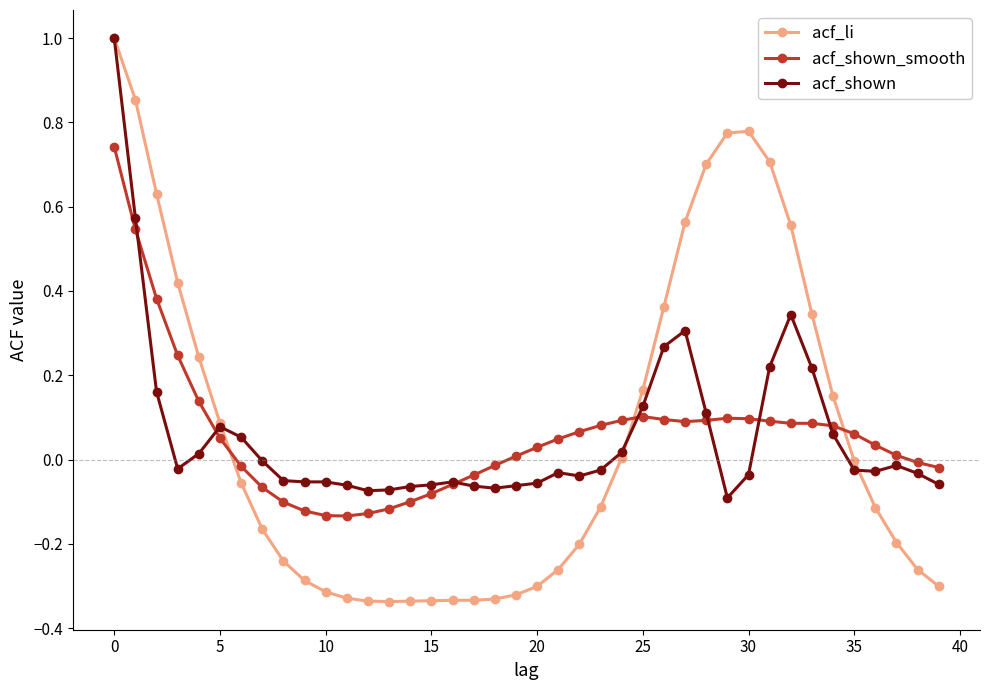

What is the highest value of the acf_li series?

1.0